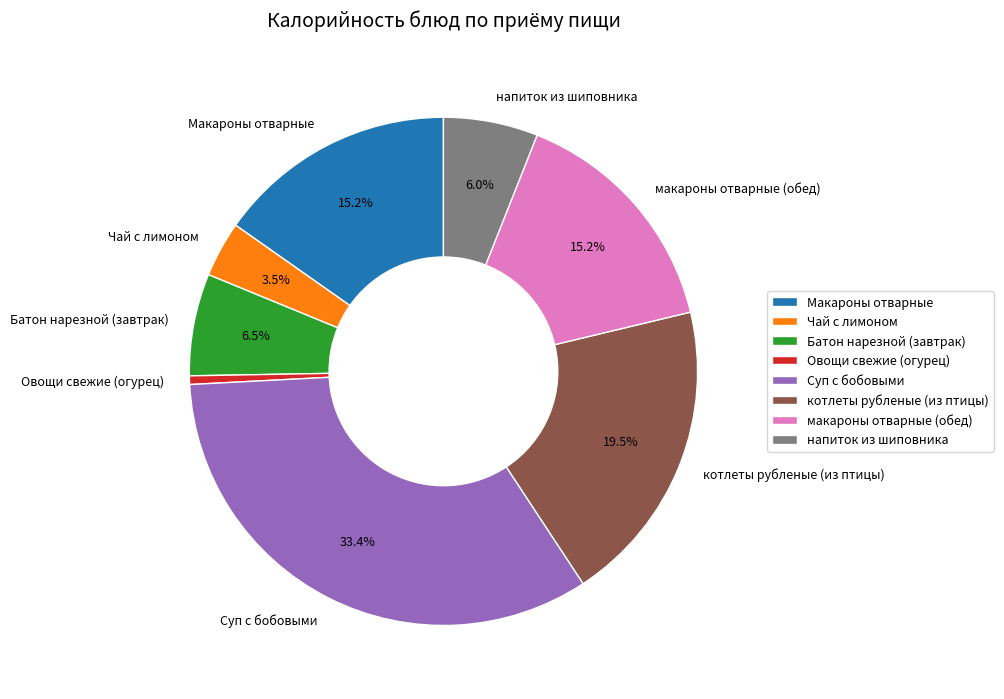

Between Батон нарезной (завтрак) and Суп с бобовыми, which is larger?

Суп с бобовыми